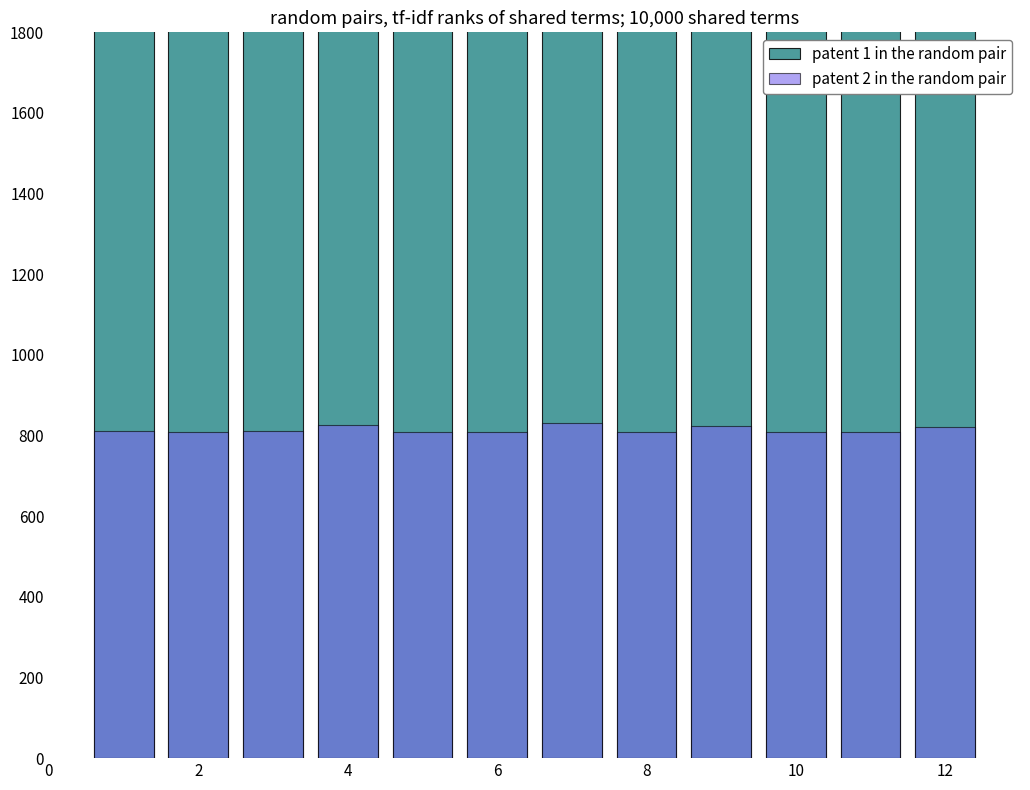

What is the spread (max minus min) of values at 10?

4220.7